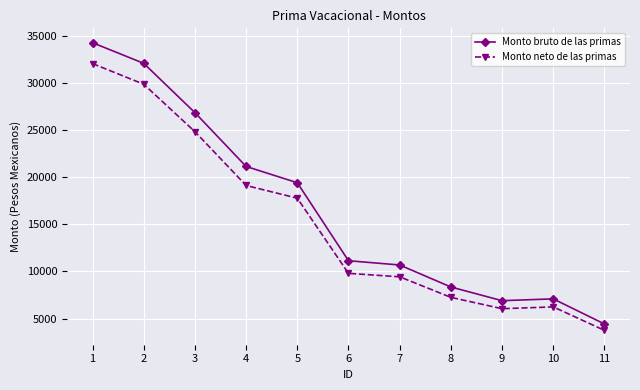

What is the greatest value displayed?

34252.5